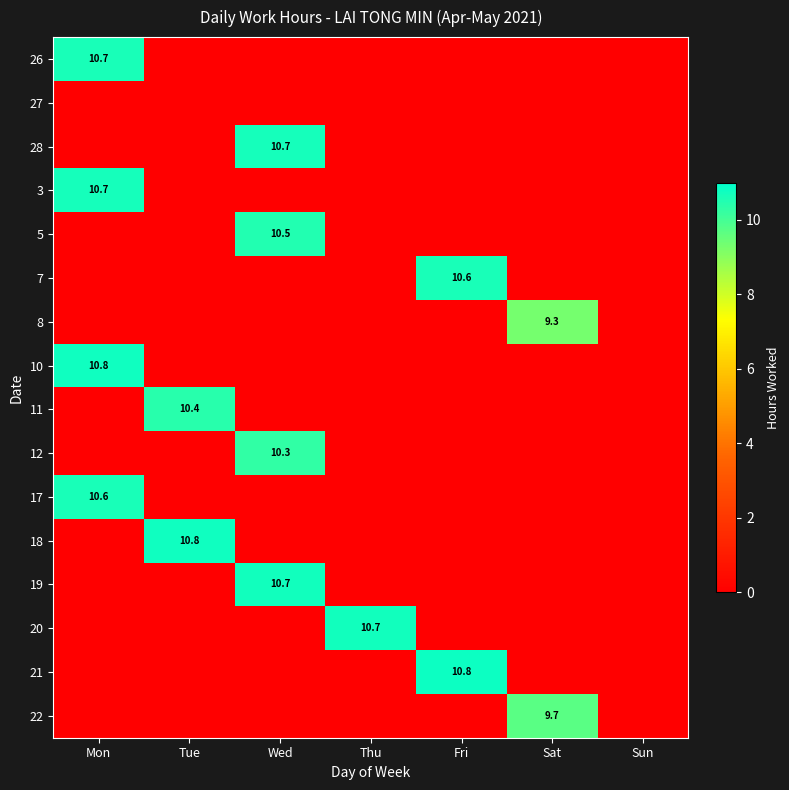

At which category does the chart reach its peak across all series?

Fri